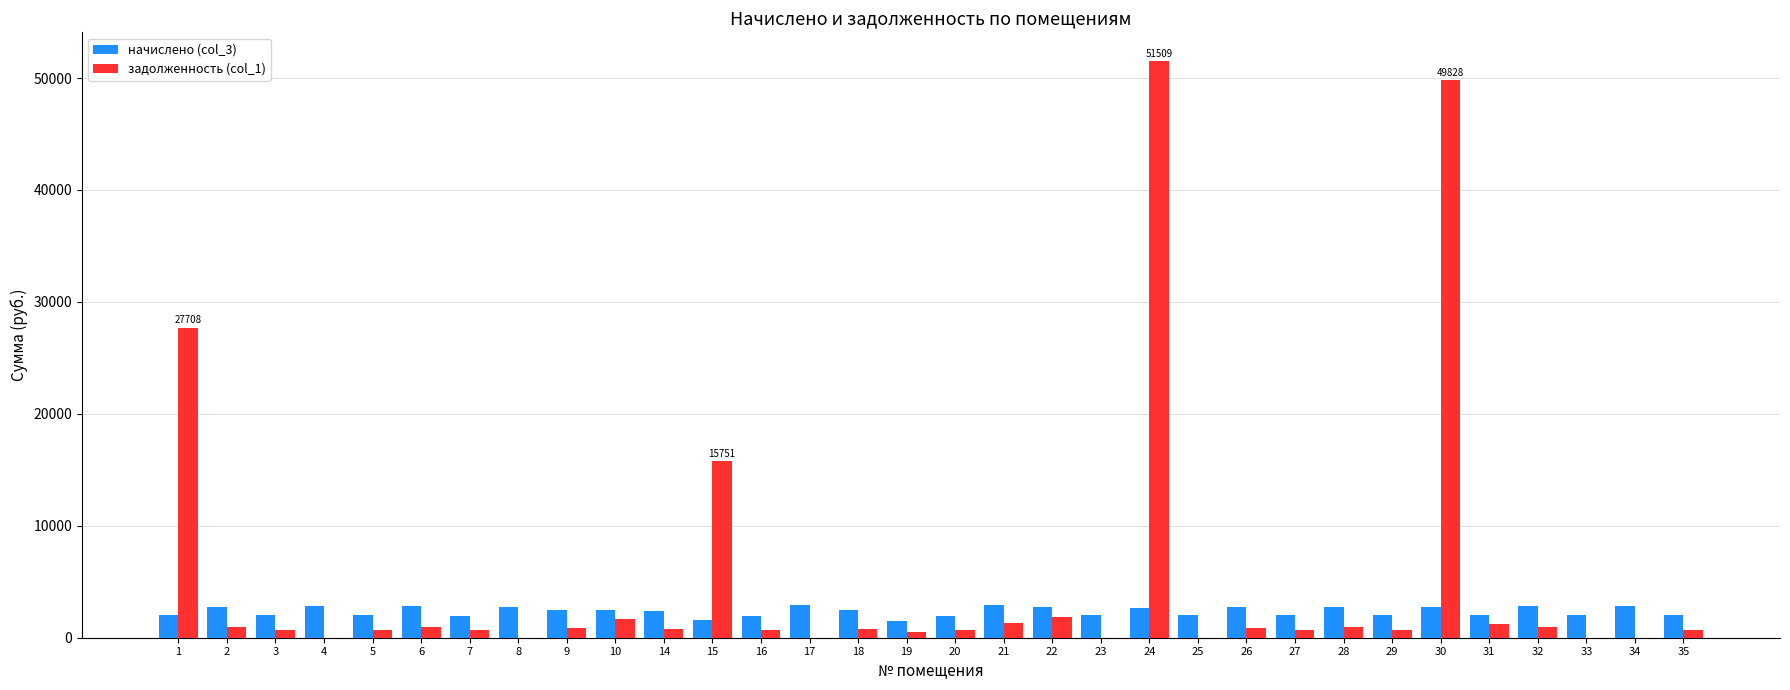

True or false: задолженность (col_1) has a value of 14576.1 at 1.

False